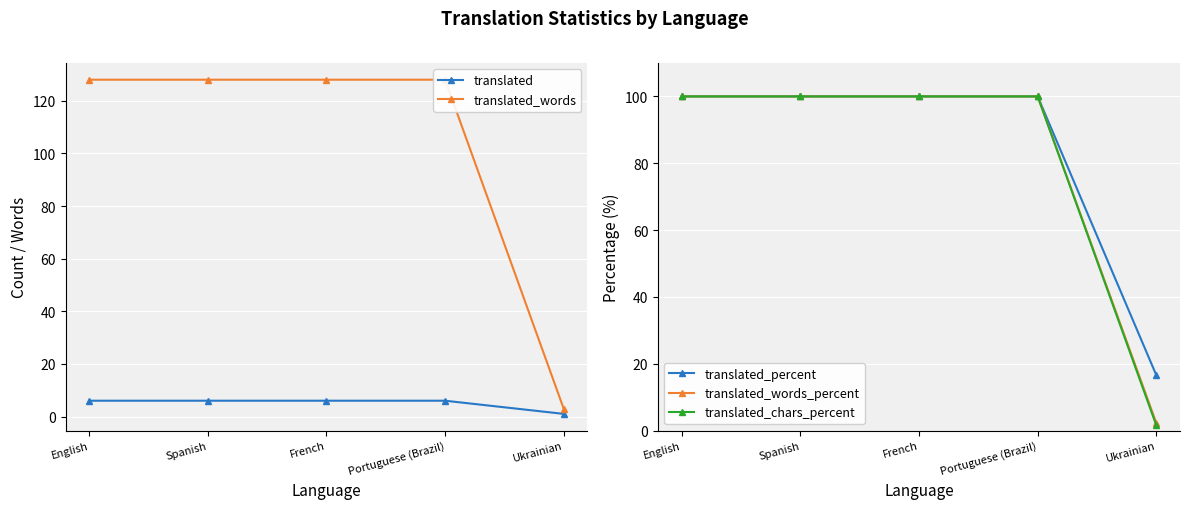

At how many categories does at least one series exceed 61?

4